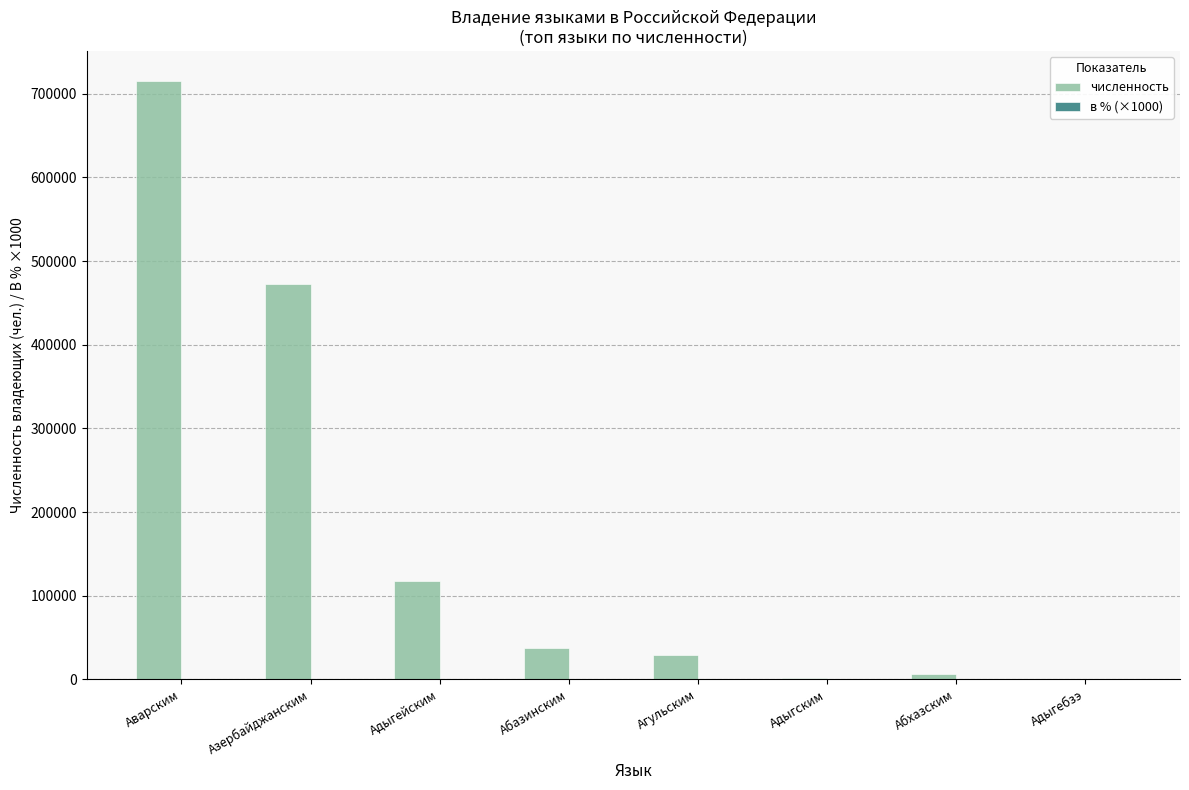

Which series changed the most between Аварским and Абхазским?

численность